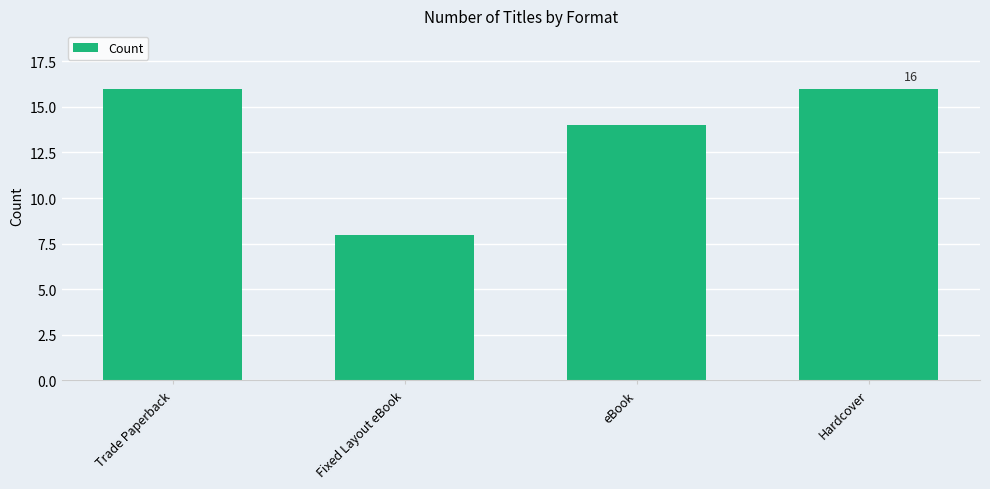

How many values are between 14 and 16?

3